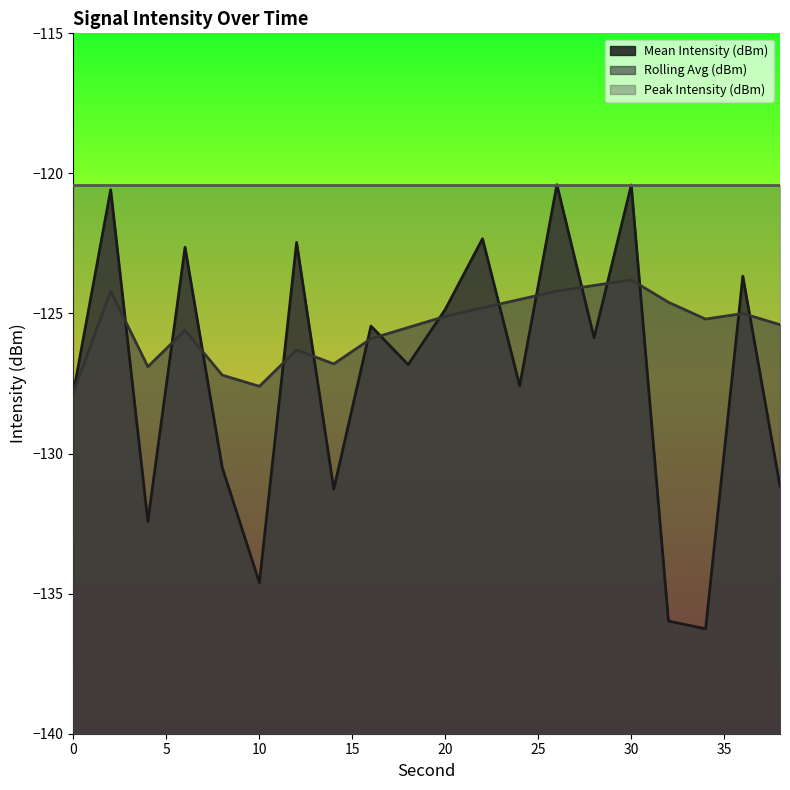

True or false: Rolling Avg (dBm) and Mean Intensity (dBm) intersect in this chart.

True